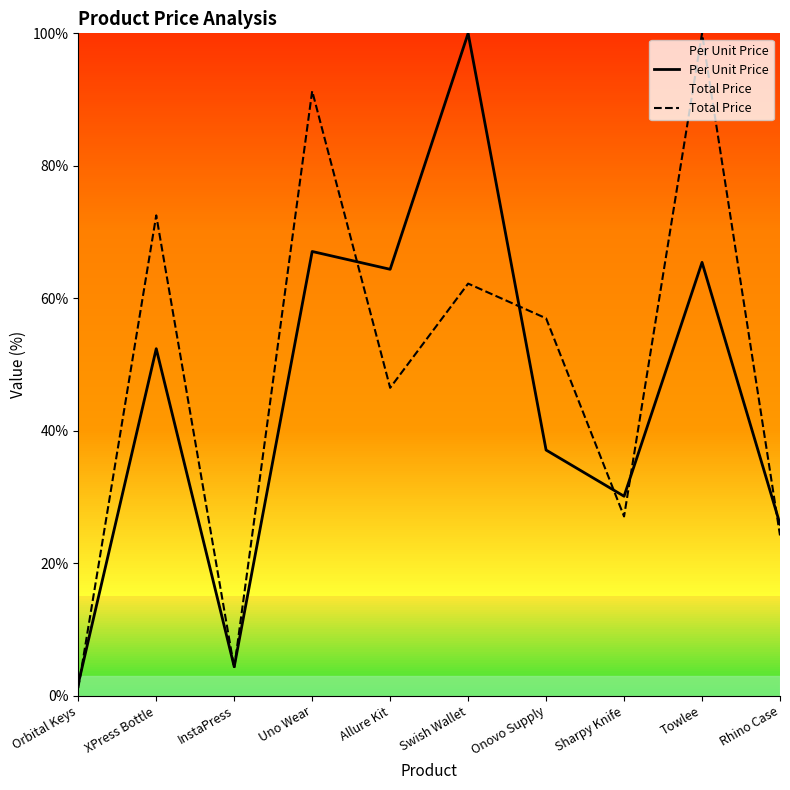

What is the label of the 2nd point from the right?

Towlee